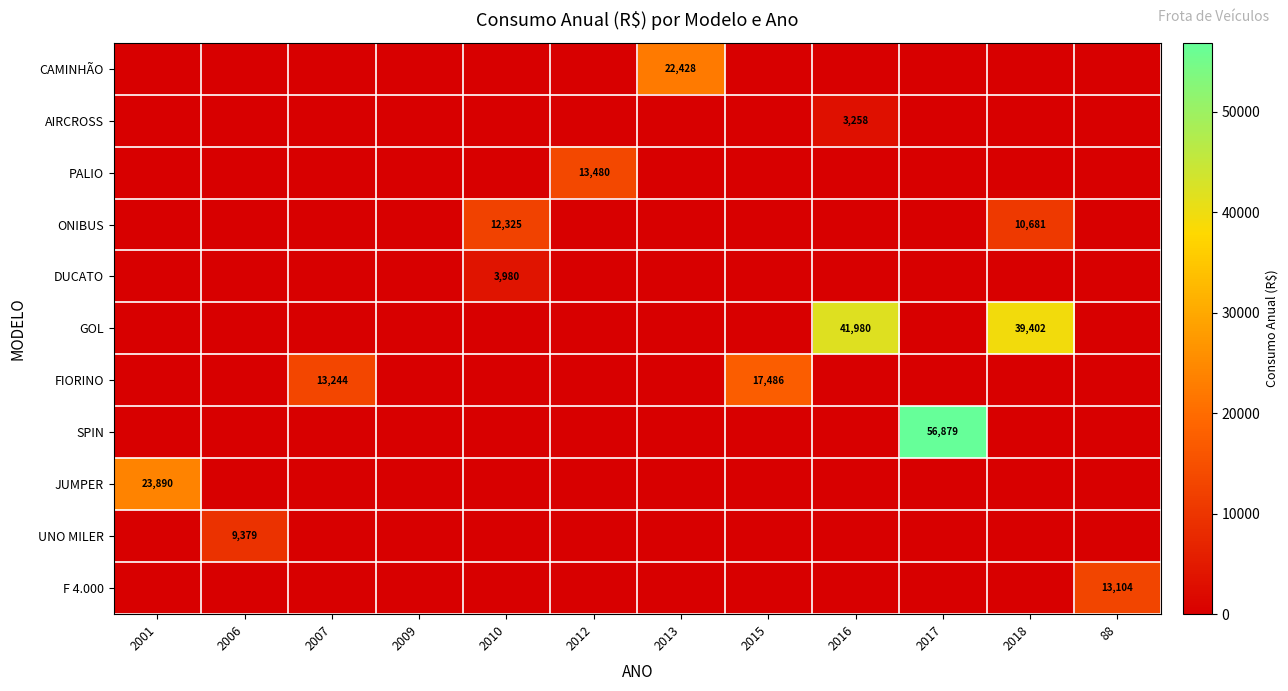

Is it true that PALIO equals 0.0 at 88?

True